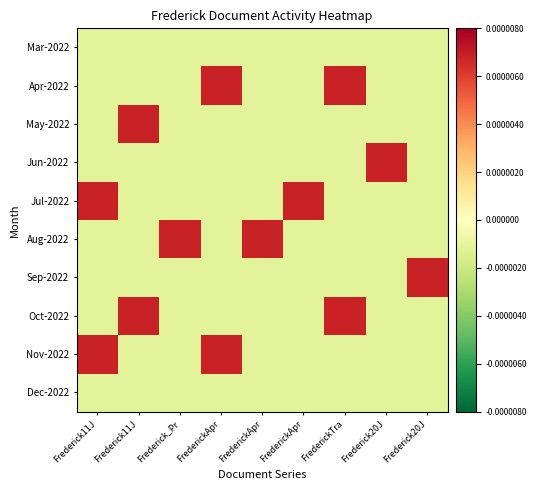

How many distinct data groups are displayed?

10